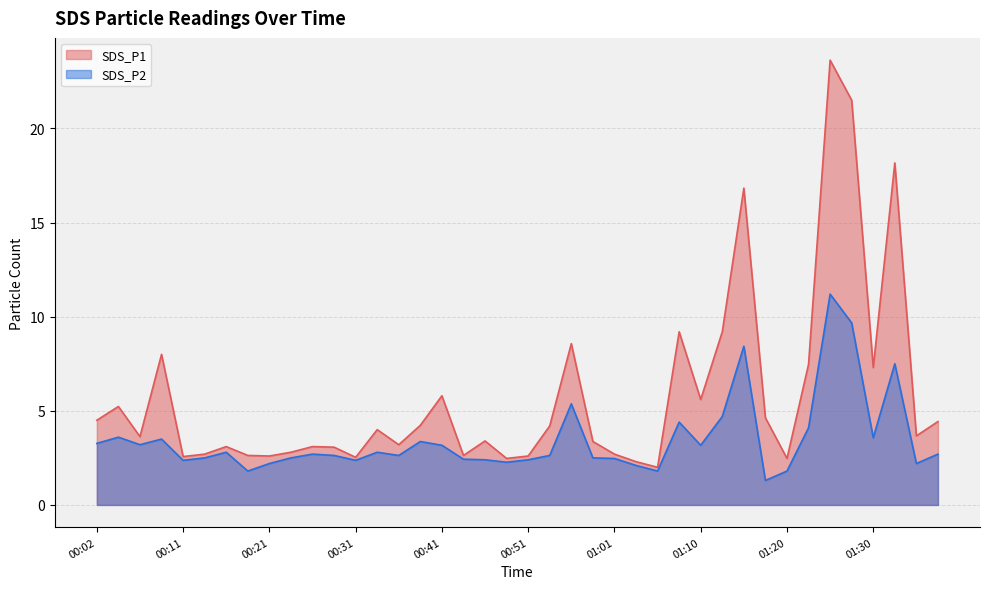

At 01:20, list the series in order from smallest to largest.

SDS_P2, SDS_P1